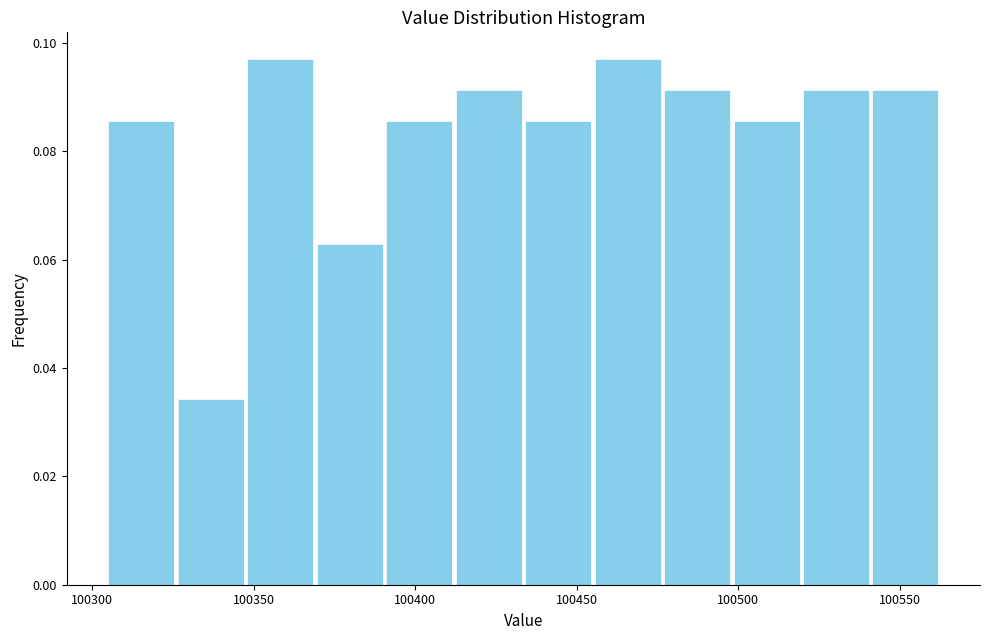

What is the height of the bar covering 100305 to 100325 on the x-axis? Neither the bar edges nor the heights are printed on the chart, so give them approximately, as read against the axes.

0.086